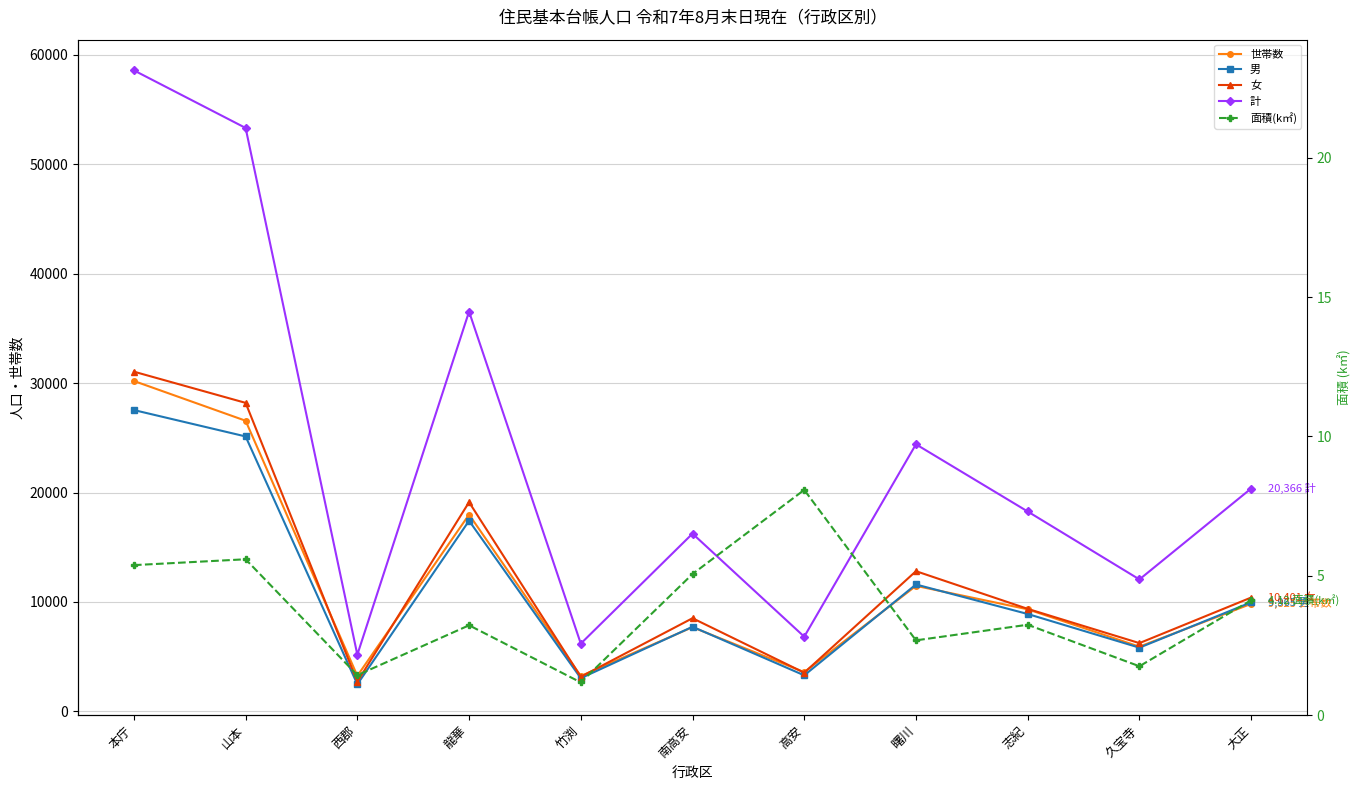

Is it true that 計 equals 20366.0 at 大正?

True